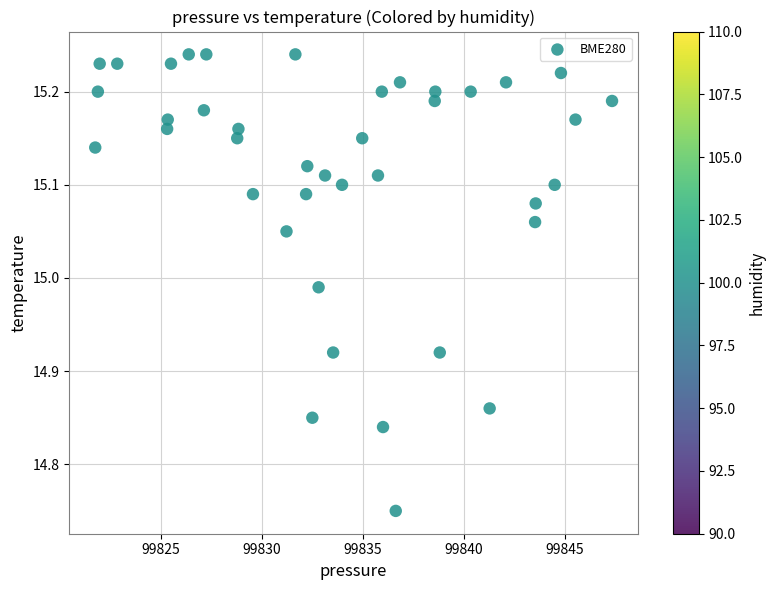

What is the range of X values (max minus min)?

25.6